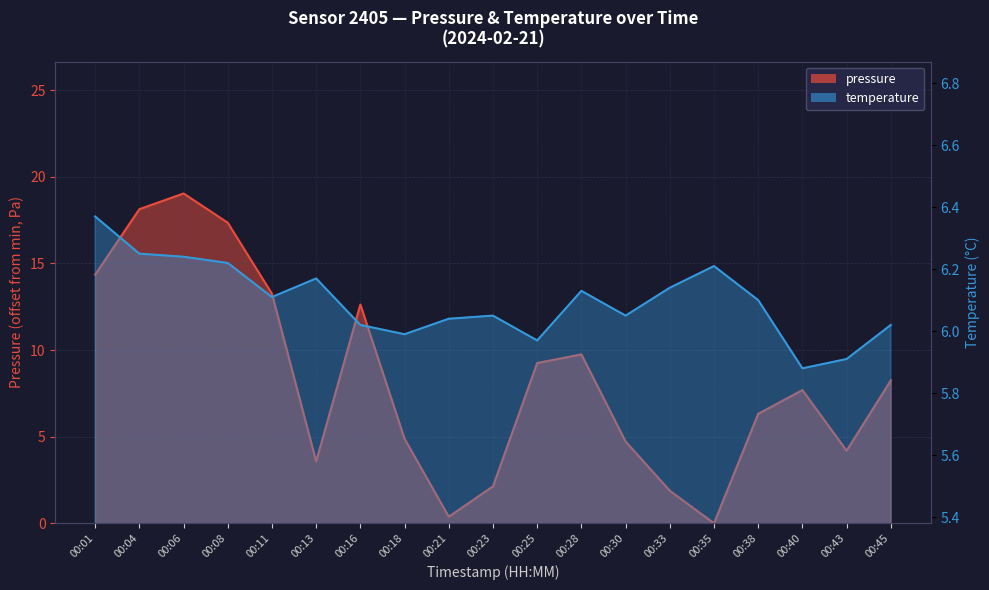

List the labels in order of temperature value, smallest first.

00:40, 00:43, 00:25, 00:18, 00:16, 00:45, 00:21, 00:23, 00:30, 00:38, 00:11, 00:28, 00:33, 00:13, 00:35, 00:08, 00:06, 00:04, 00:01